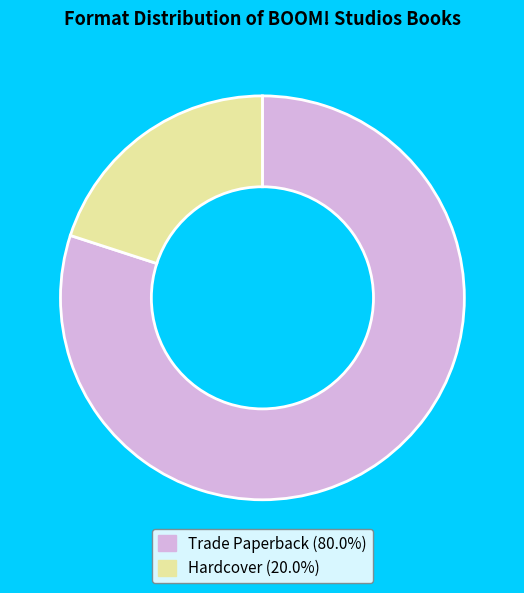

Is there a majority slice in this chart?

Yes